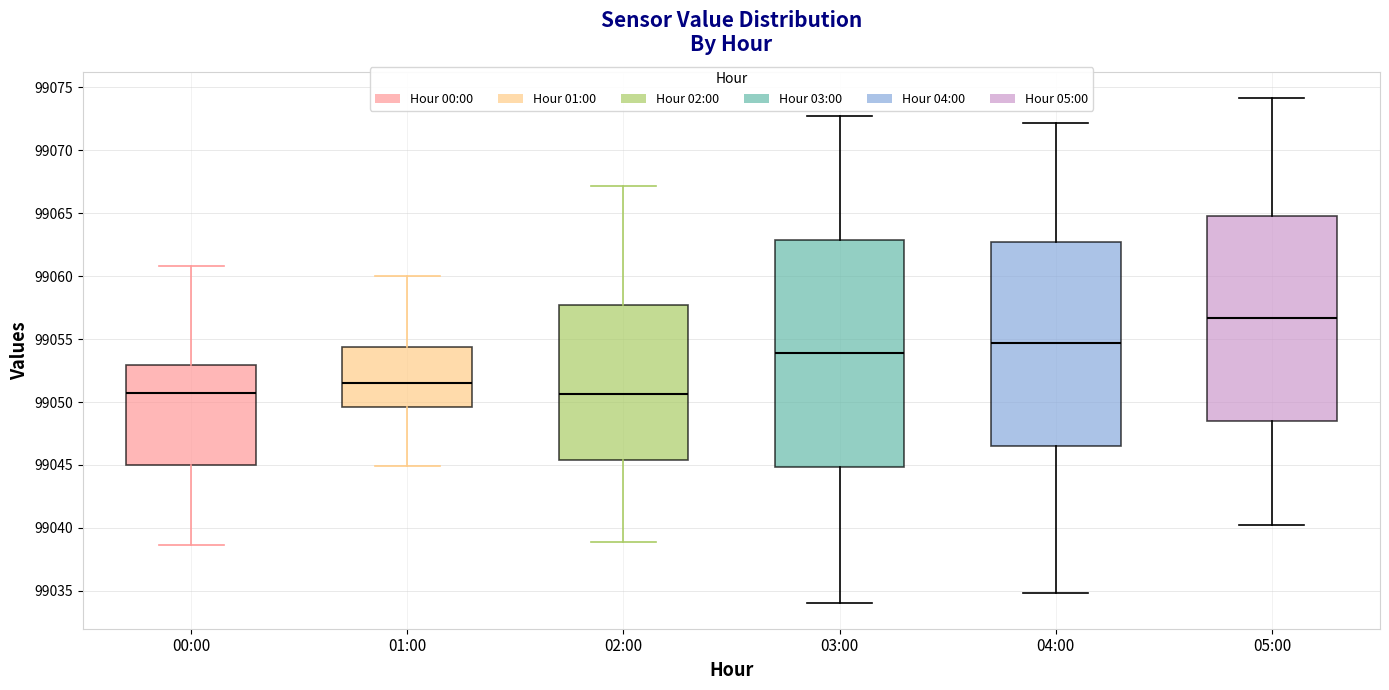

Where does the lower whisker of the box for 01:00 end on the y-axis? The values are not printed on the chart, so give them approximately, as read against the axis.

99045.0